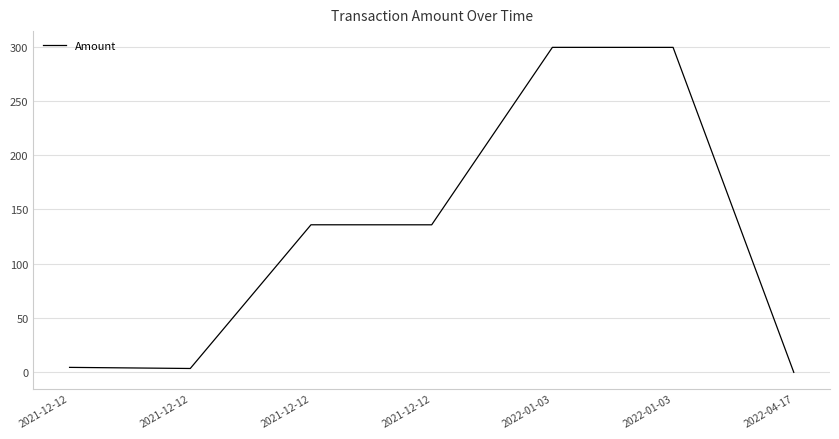

Between 2022-01-03 and 2021-12-12, which is larger?

2022-01-03